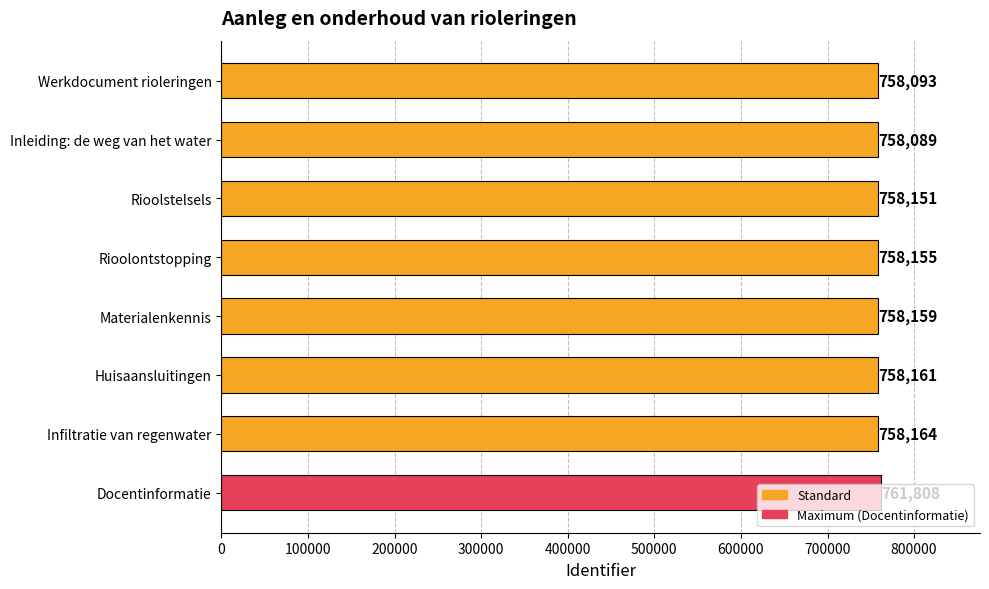

What is the ratio of the value at Werkdocument rioleringen to the value at Rioolstelsels?

1.0